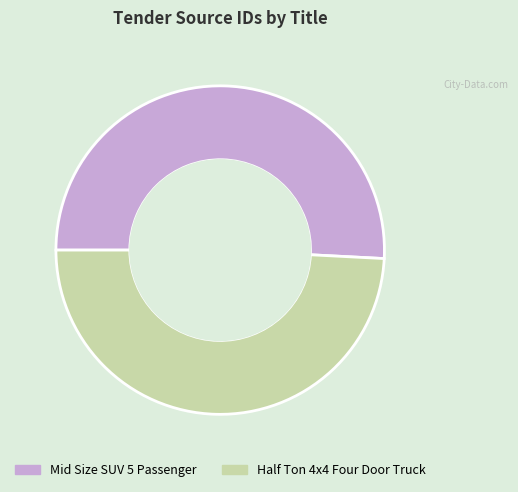

Which slice is the largest?

Mid Size SUV 5 Passenger